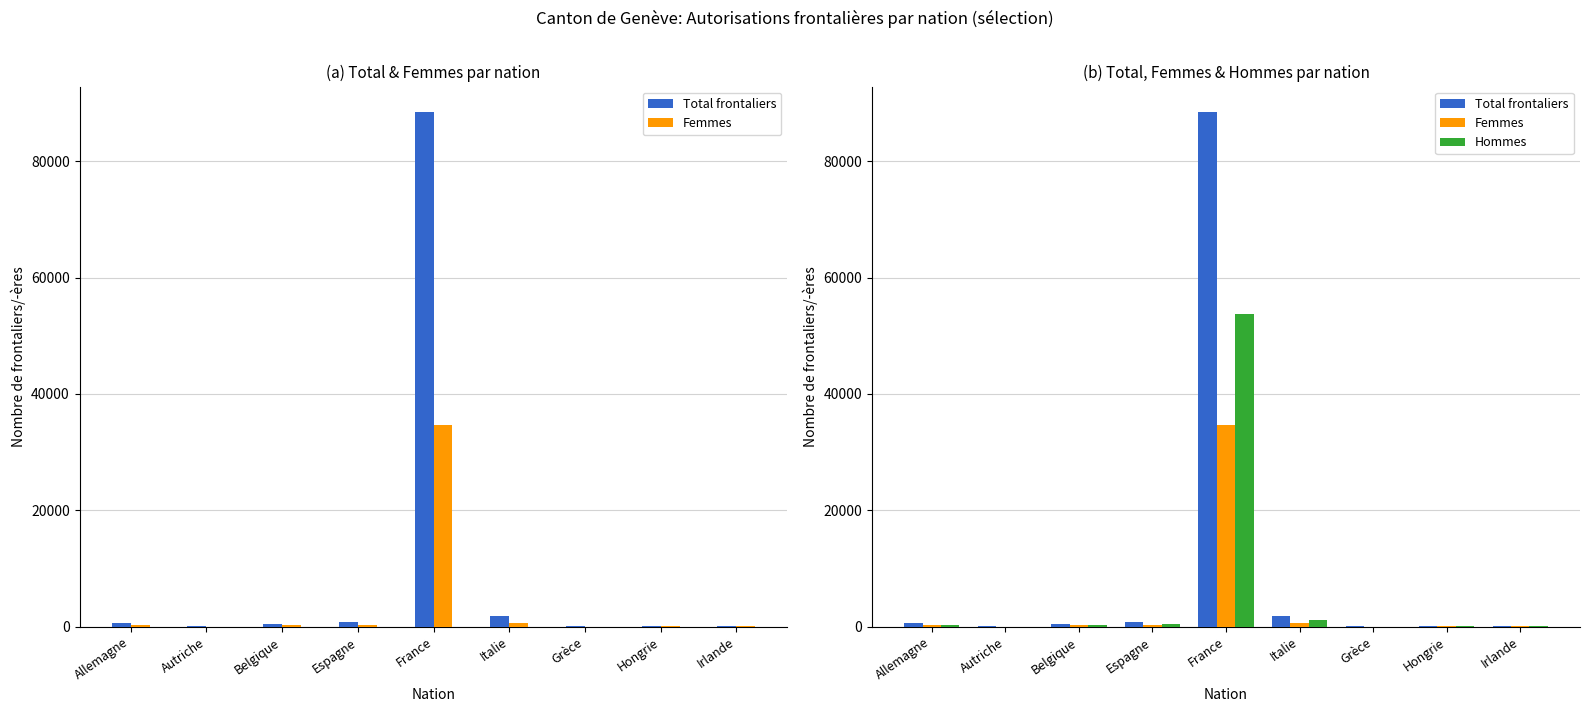

What position from the left is Hongrie?

8